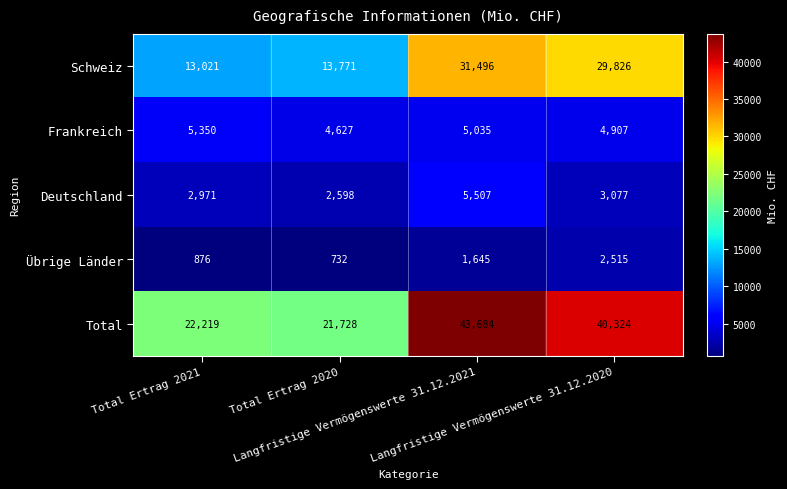

Which series has the largest total across all categories?

Total